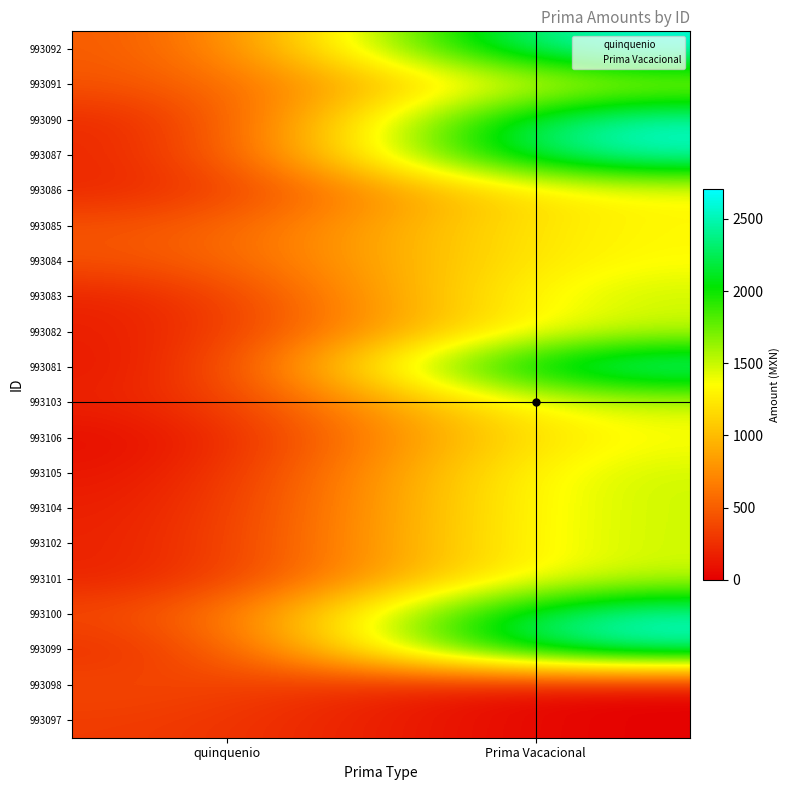

Which series changed the most between 993100 and 993097?

Prima Vacacional